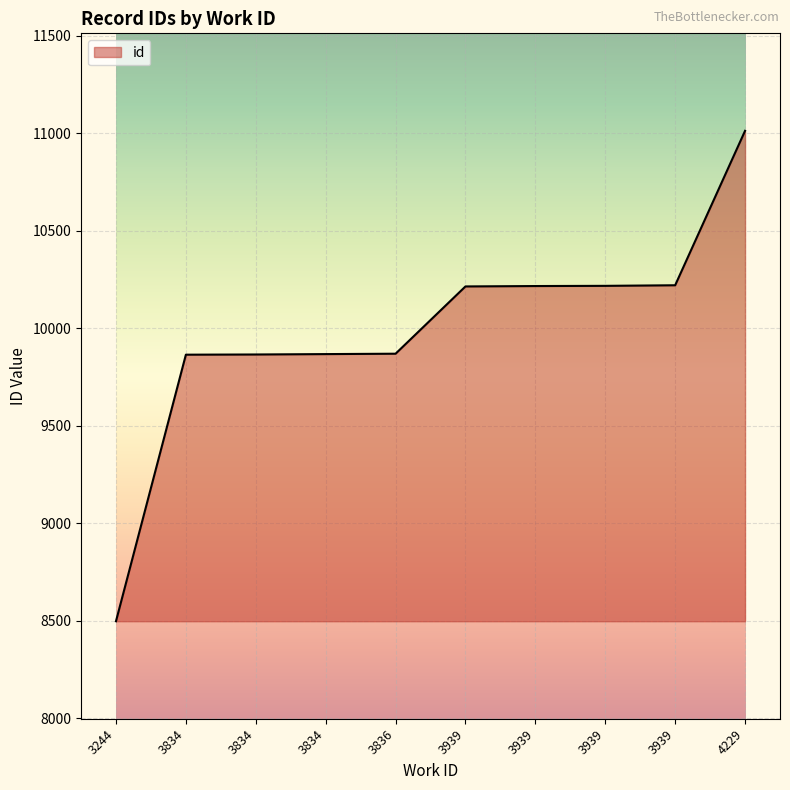

How many lines are shown in the chart?

1